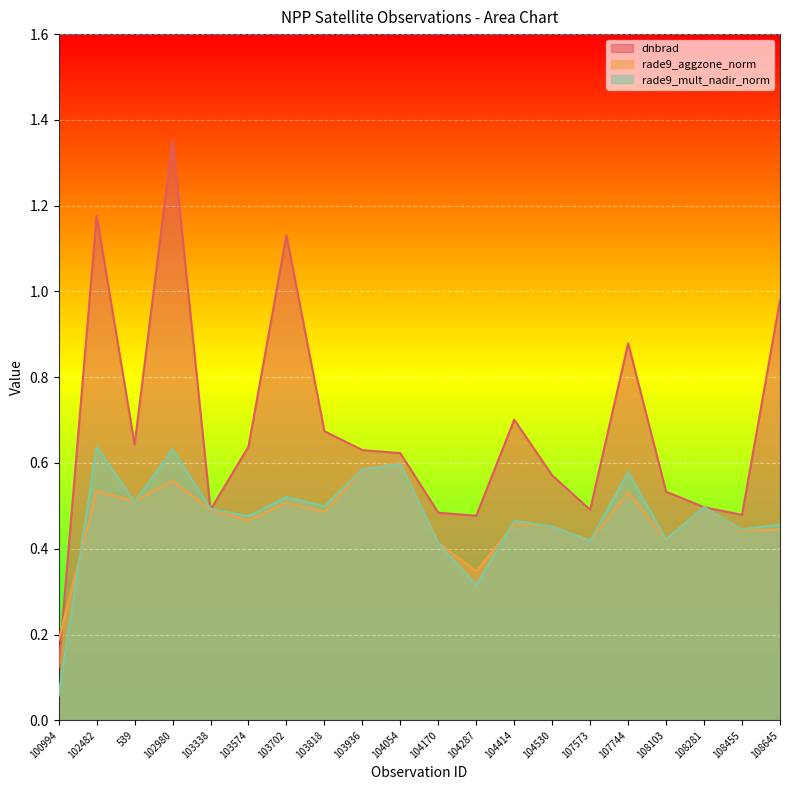

How many interior local peaks does the dnbrad series have?

5